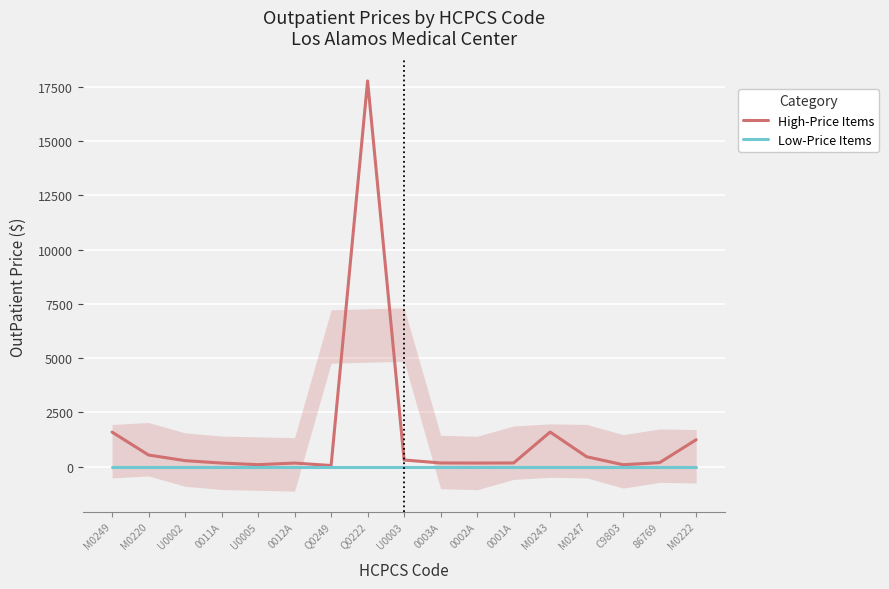

What is the label of the 17th point from the left?

M0222